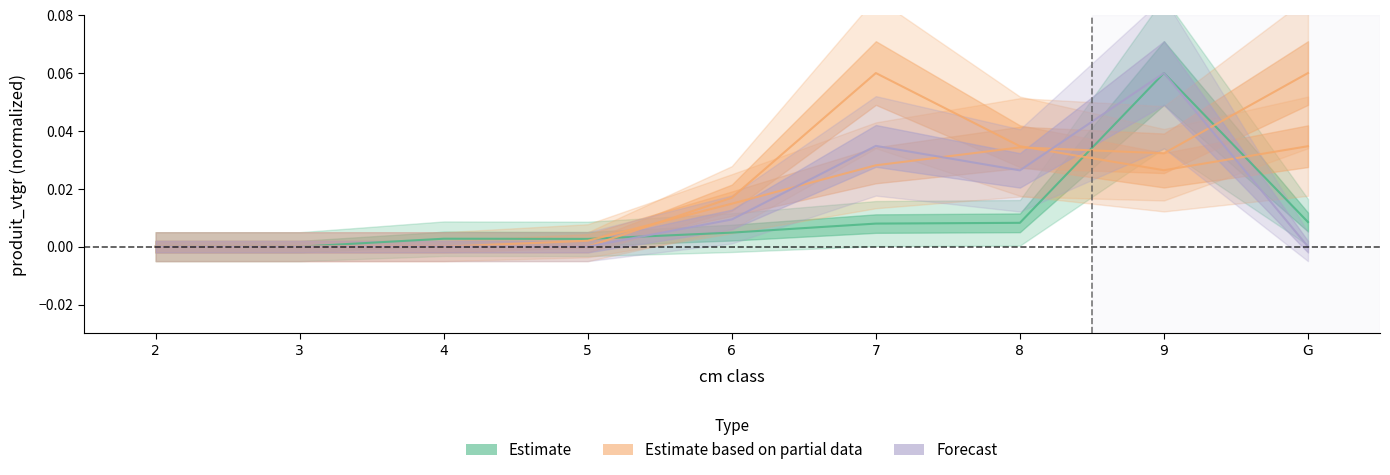

Which category has the lowest value in the CHENE_SEC series?

2